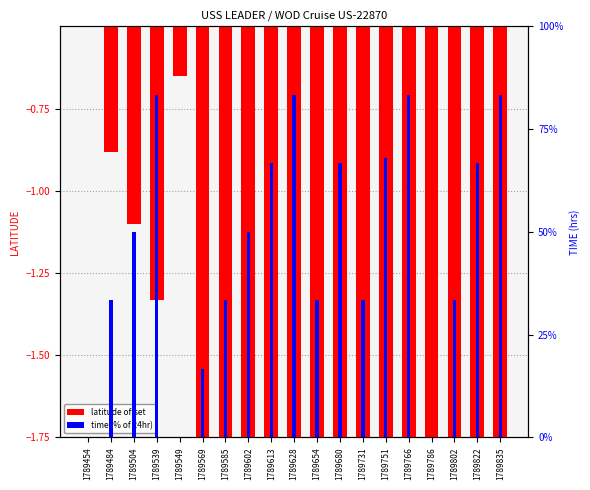

List the series in order of their peak value, highest first.

time (% of 24hr), latitude offset